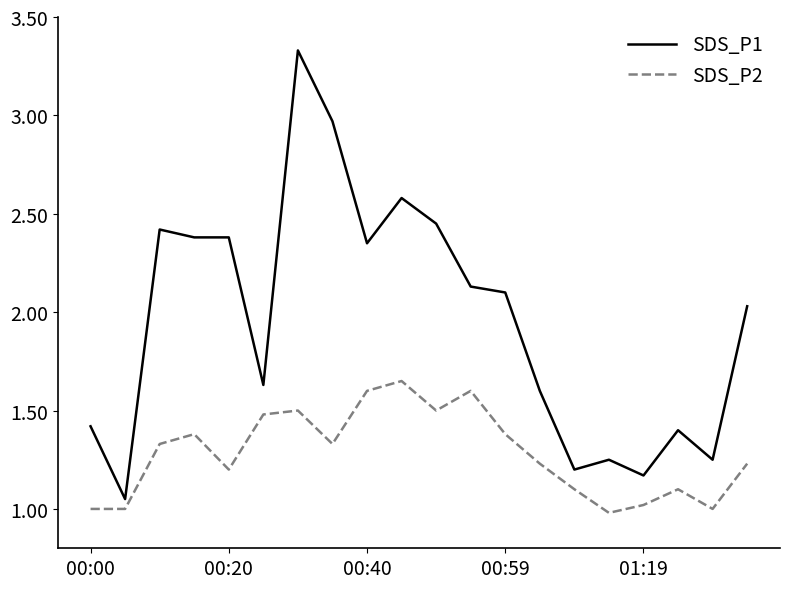

What are all the series names shown in the legend?

SDS_P1, SDS_P2